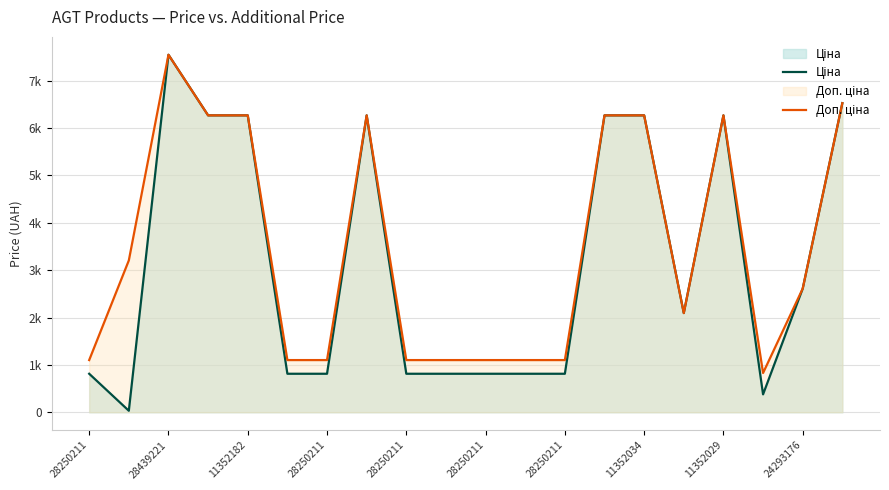

Is it true that Доп. ціна equals 1101.8 at 28250211?

True